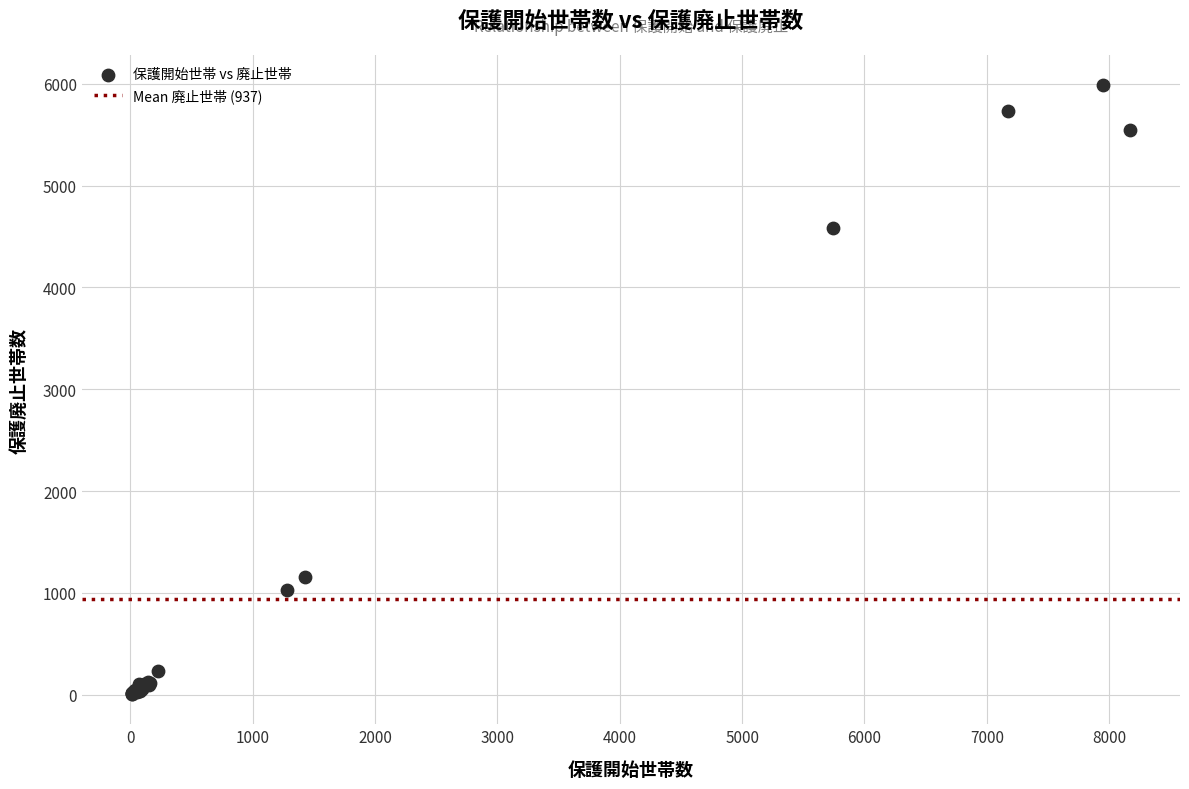

What Y value in the scatter plot is closest to 2997?

4583